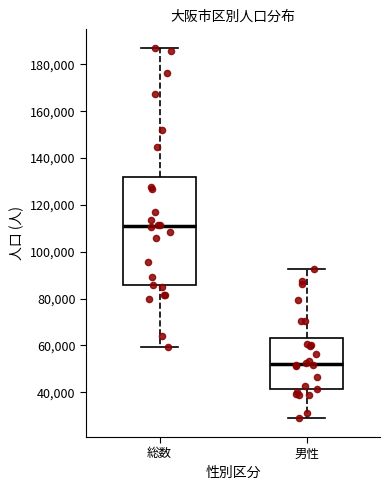

Comparing the boxes themselves (not the whiskers), which one is the tallest?

総数